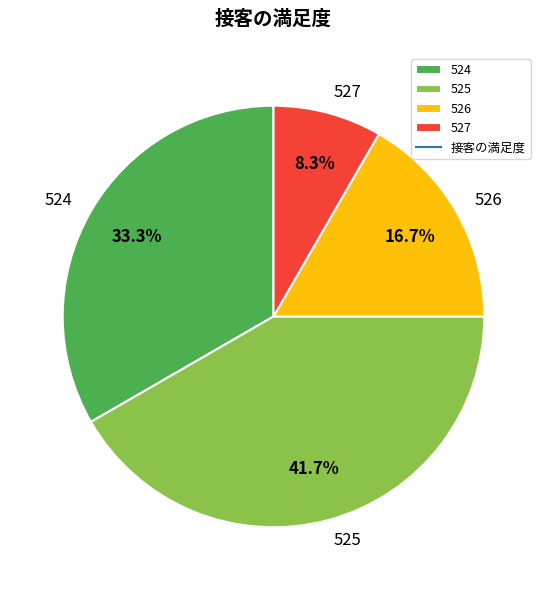

Does 524 represent more than half of the total?

No